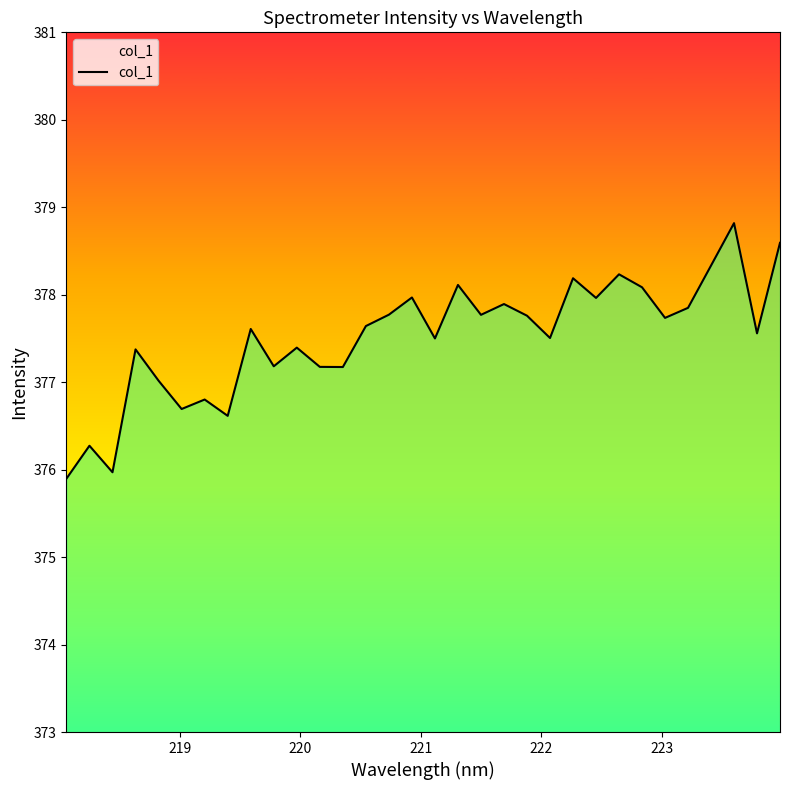

What is the greatest value displayed?

378.8